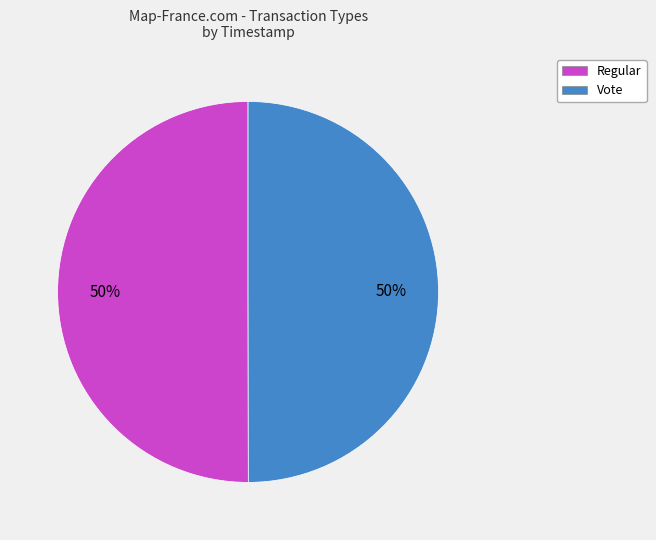

Combined, do Regular and Vote account for over 50%?

Yes